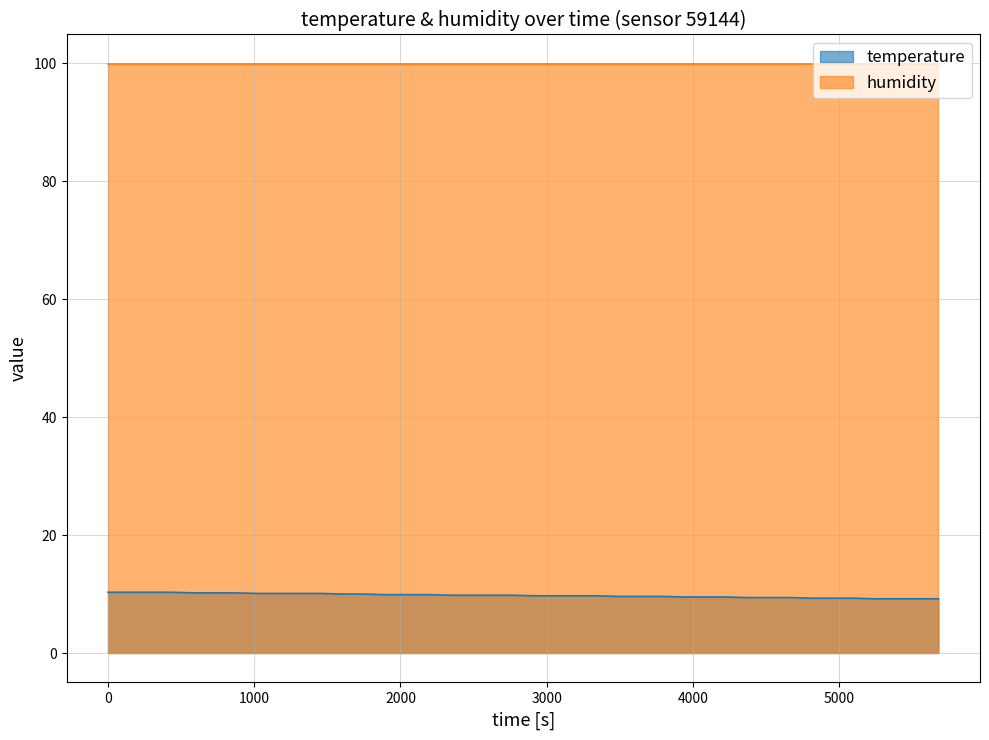

List the series in order of their overall mean, highest first.

humidity, temperature